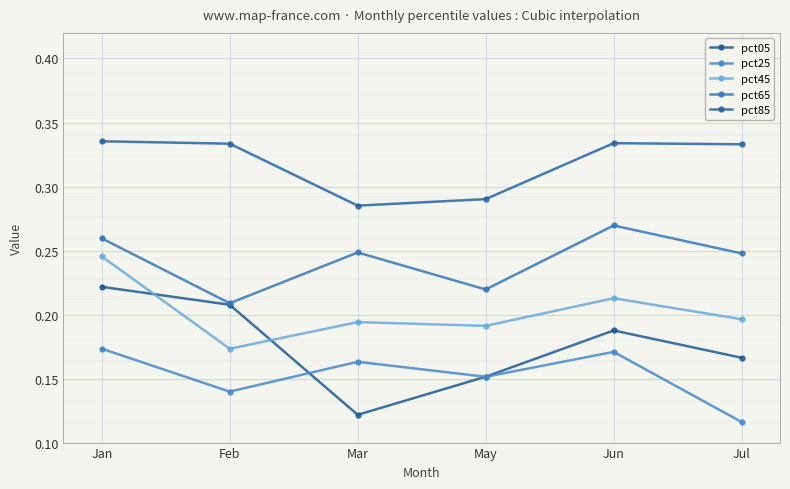

True or false: pct45 has a value of 0.3 at Mar.

False